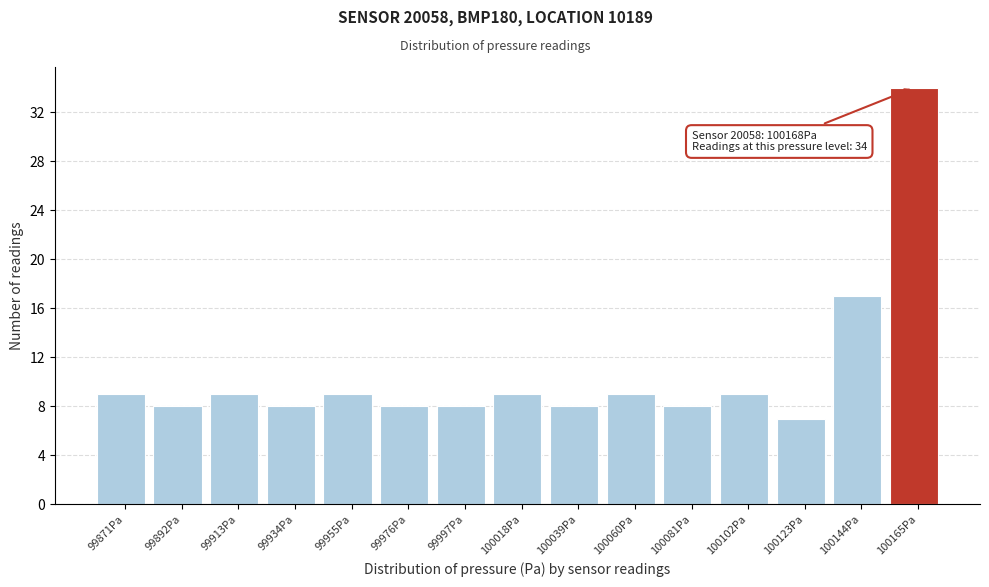

Which range on the x-axis has the tallest bar?

100155 to 100175